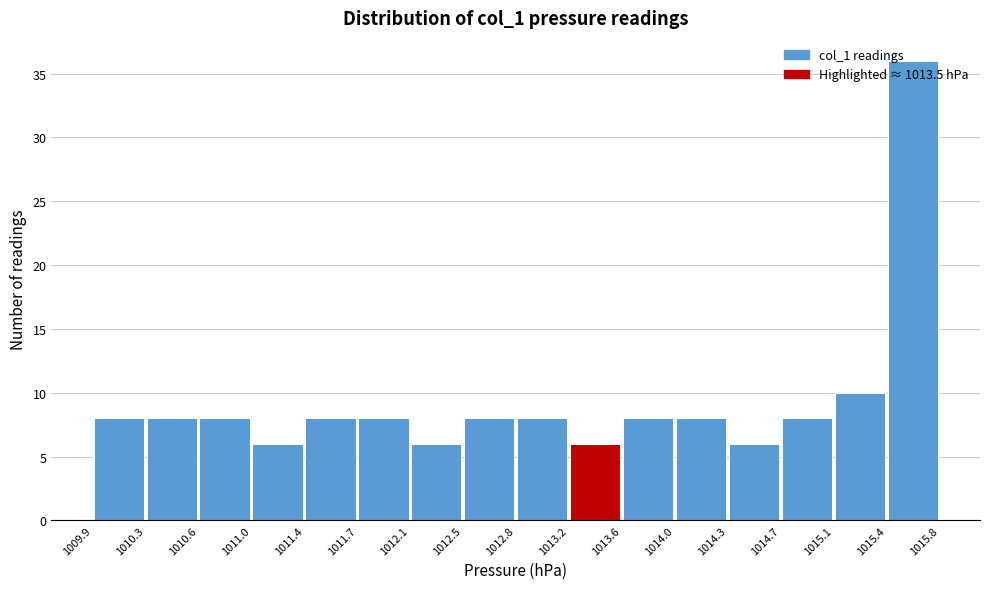

Over which range of the x-axis is the bar tallest?

1015.4 to 1015.8